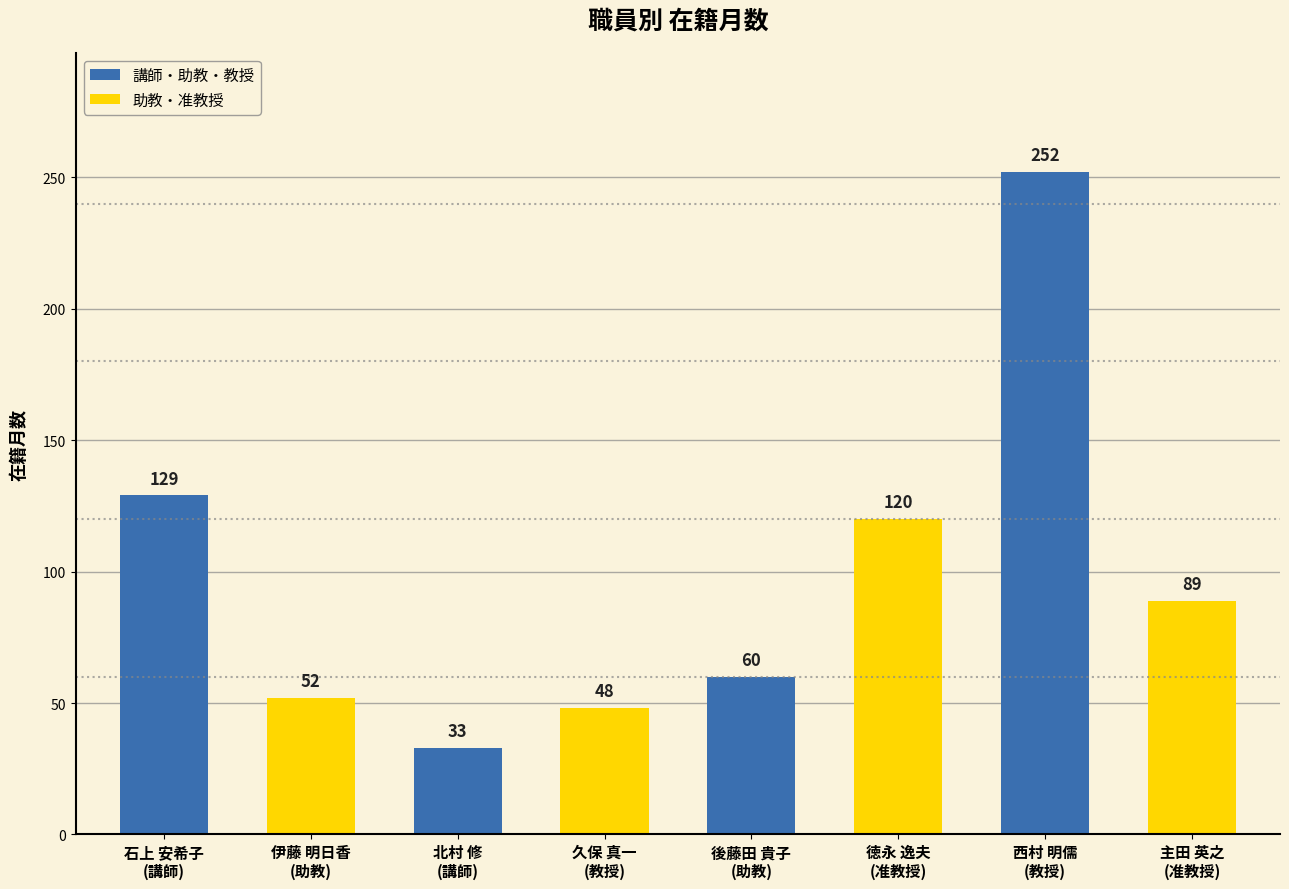

What is the value of the 6th bar from the left?

120